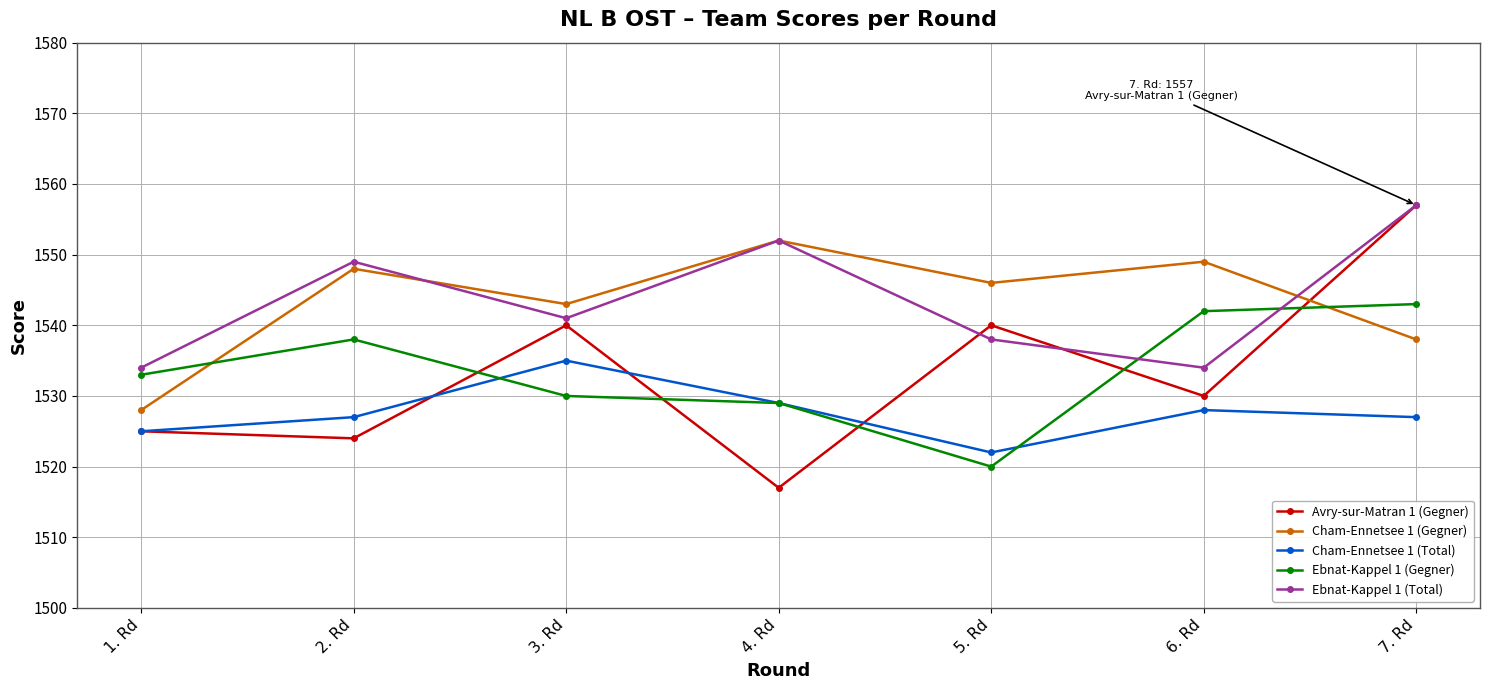

What is the spread (max minus min) of values at 3. Rd?

13